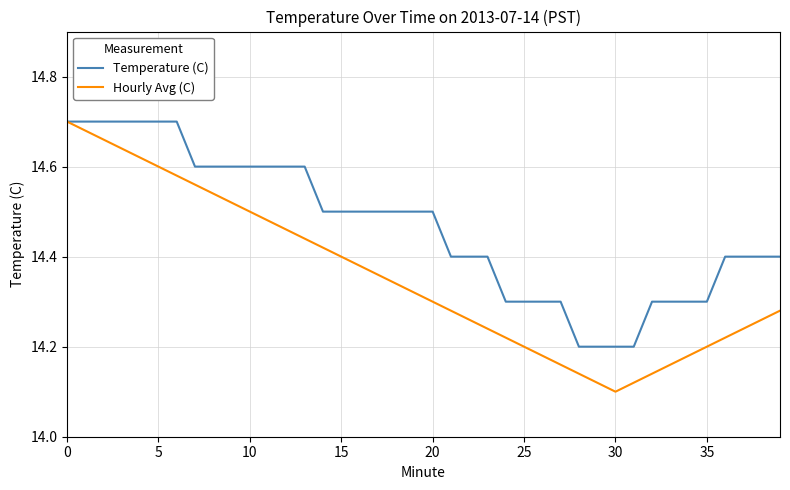

Which series has the widest spread of values?

Hourly Avg (C)